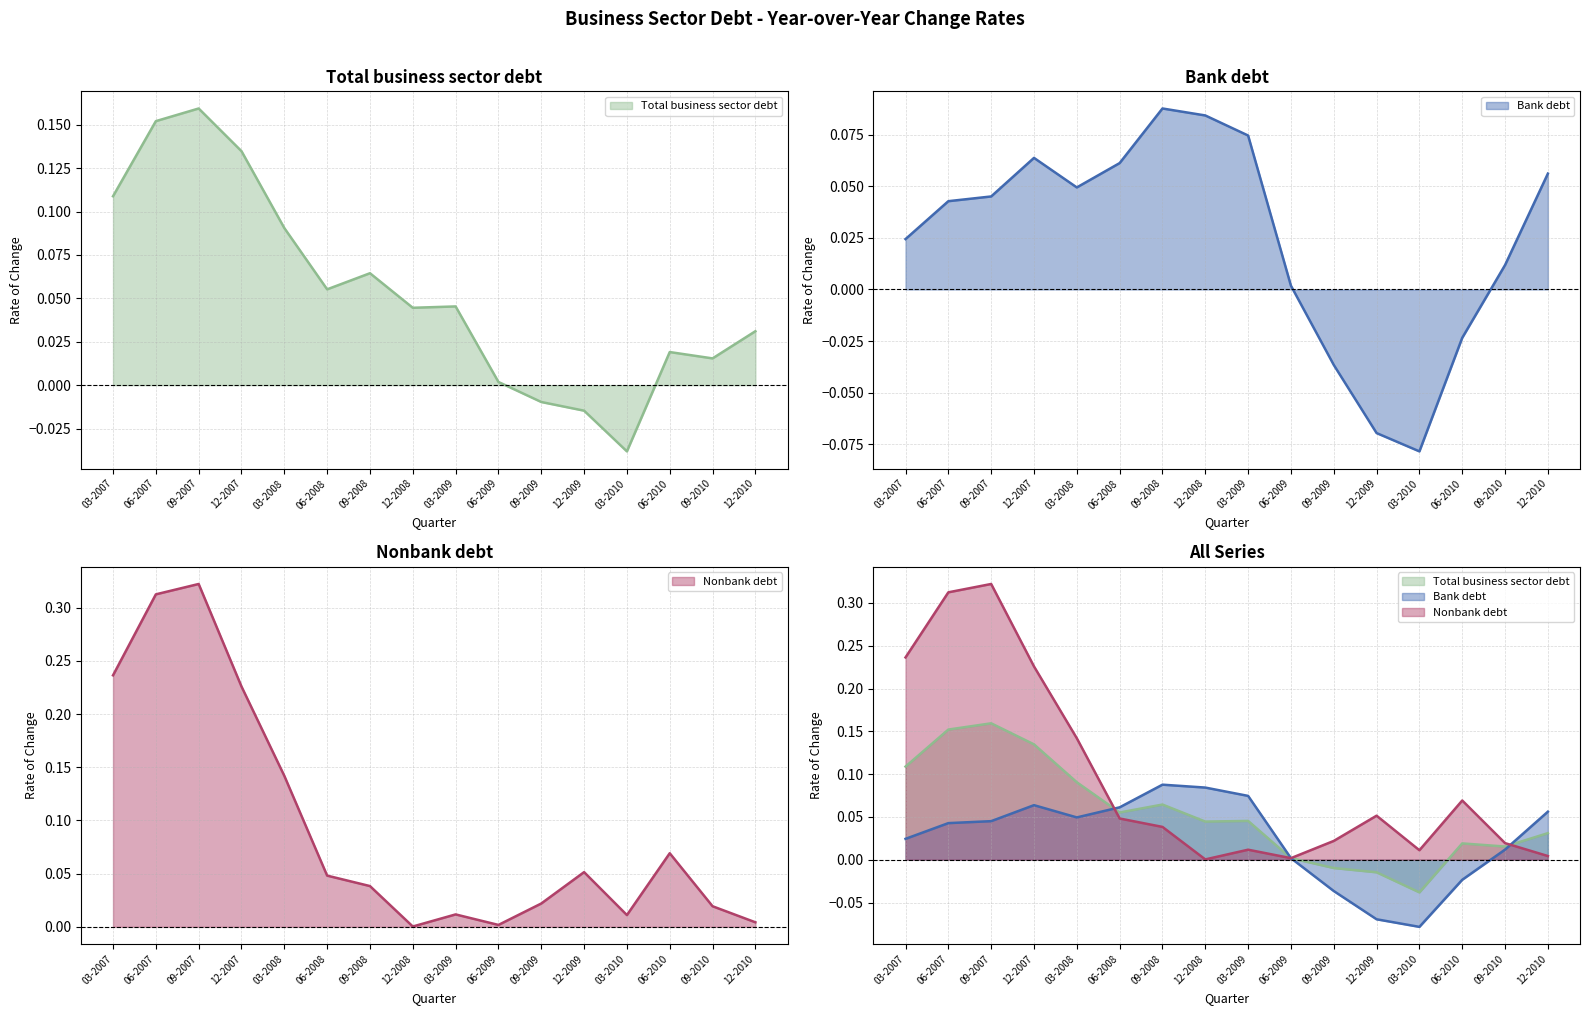

What are all the series names shown in the legend?

Total business sector debt, Bank debt, Nonbank debt